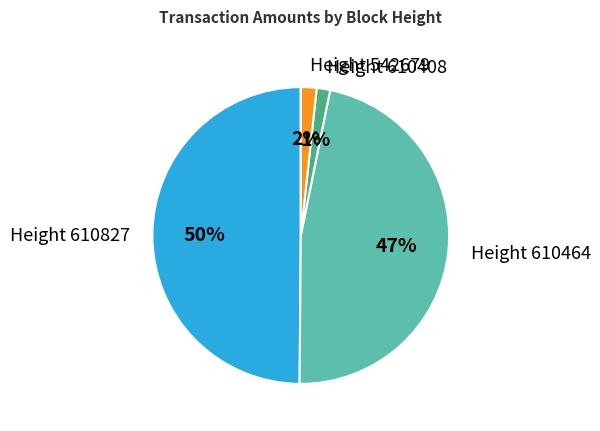

Is it true that Height 542679 is 2% of the pie?

True